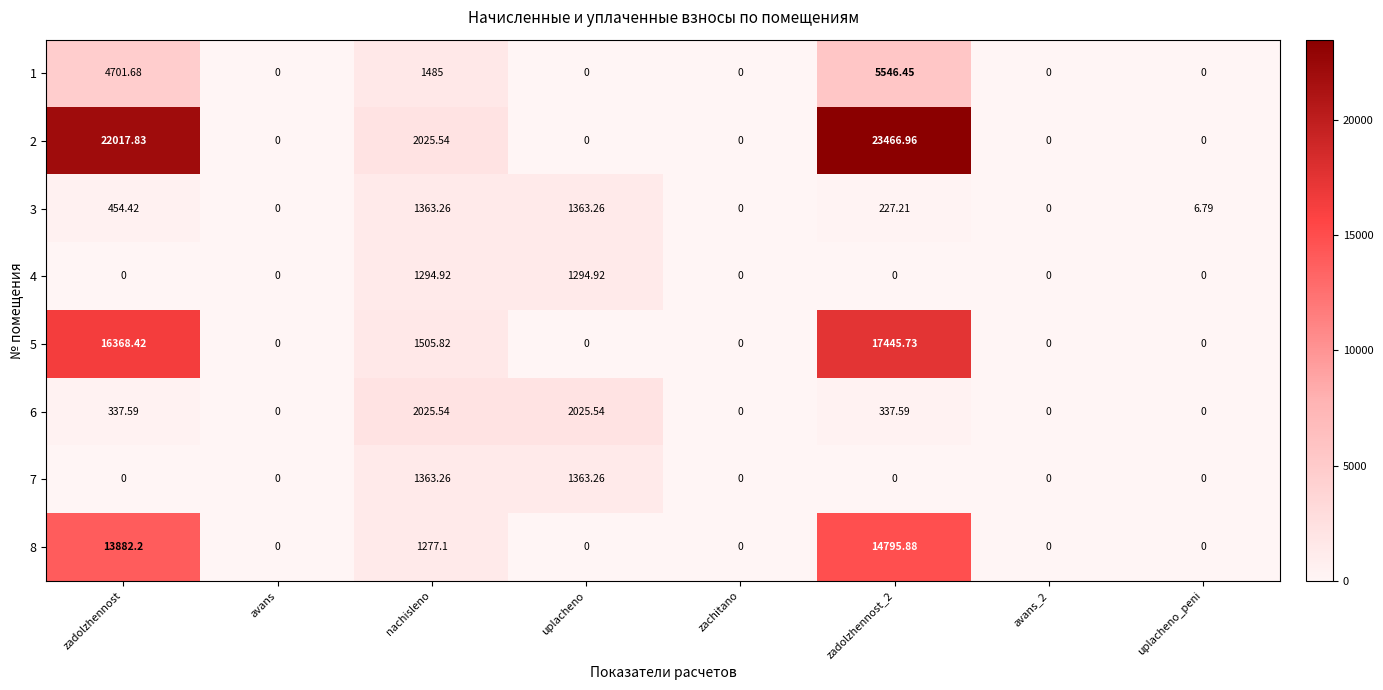

At which label is 5 closest to 8722?

nachisleno